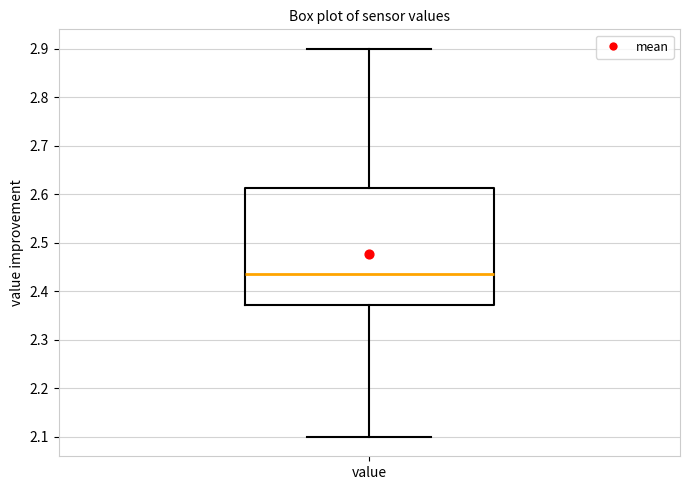

Where is the lower edge of the box for value on the y-axis? The values are not printed on the chart, so give them approximately, as read against the axis.

2.37